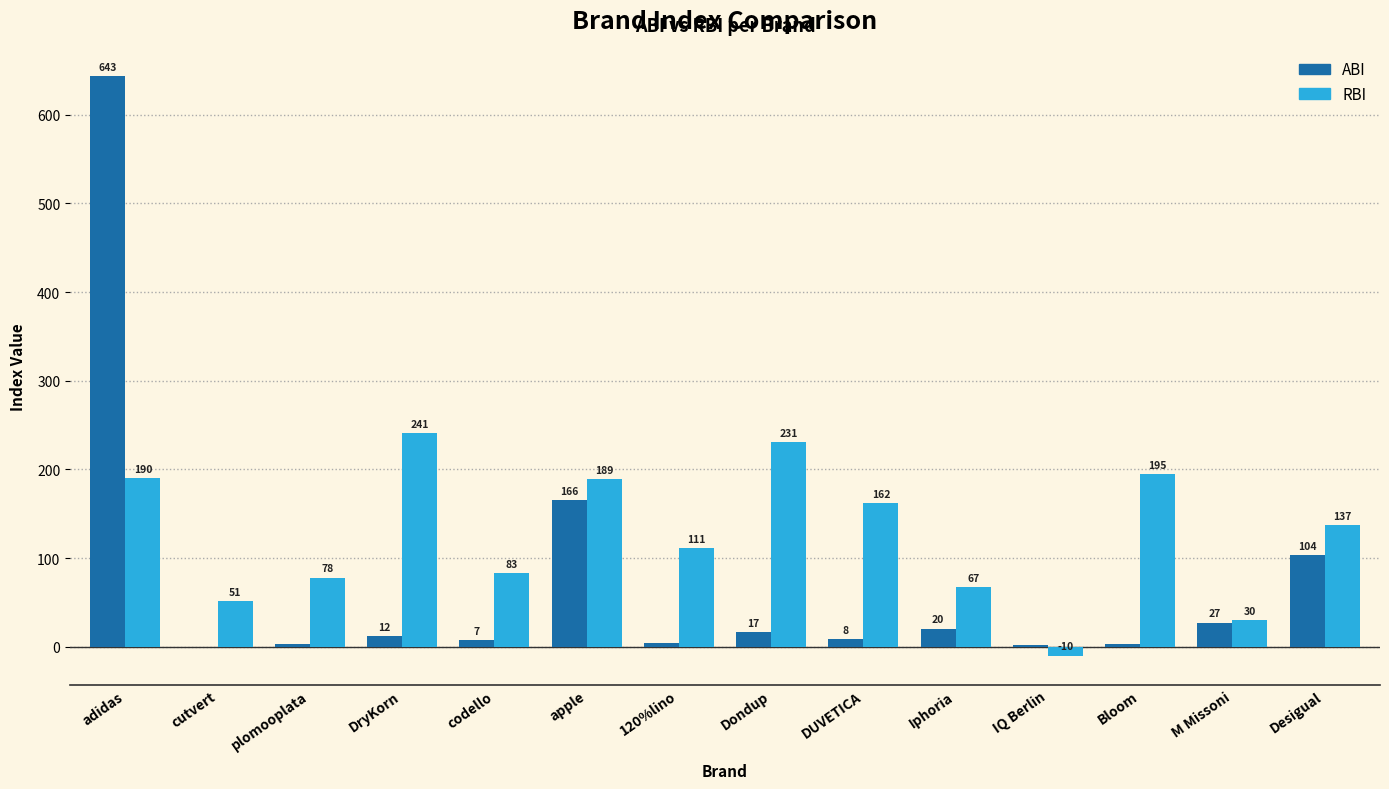

How many data points in RBI are above 137?

7